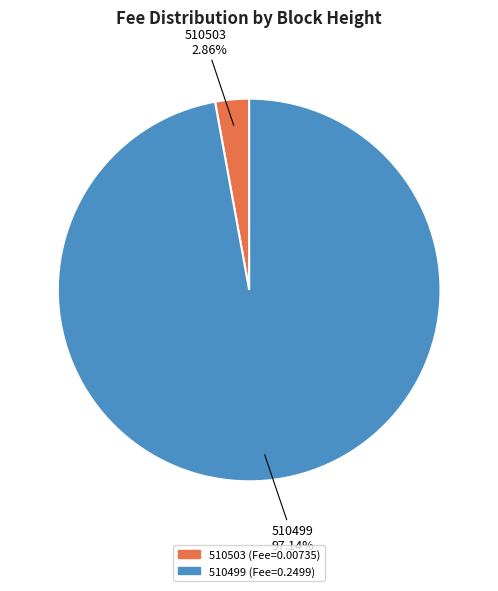

Does any single category account for the majority?

Yes